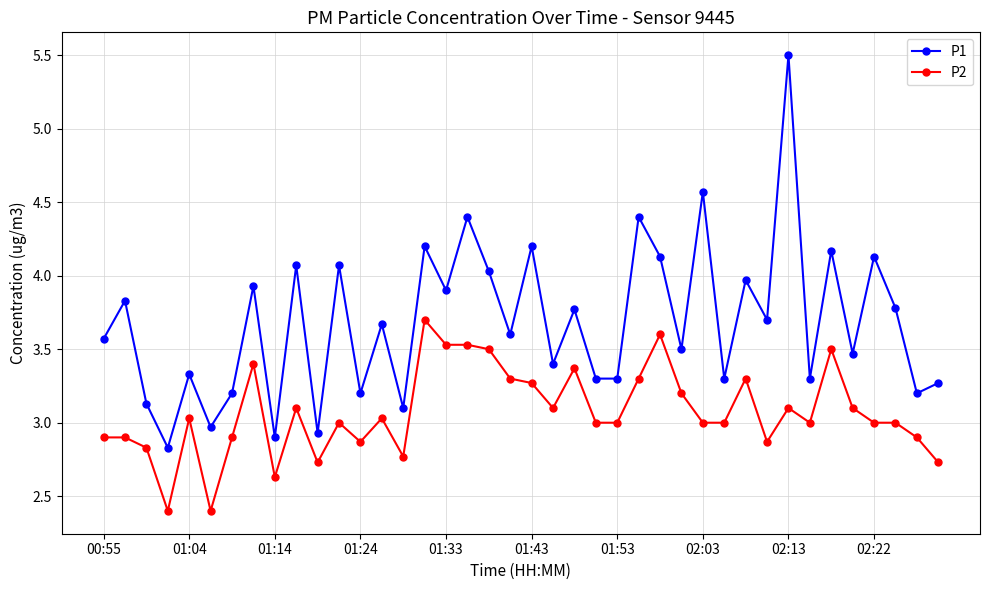

What is the average value of the P2 series?

3.1